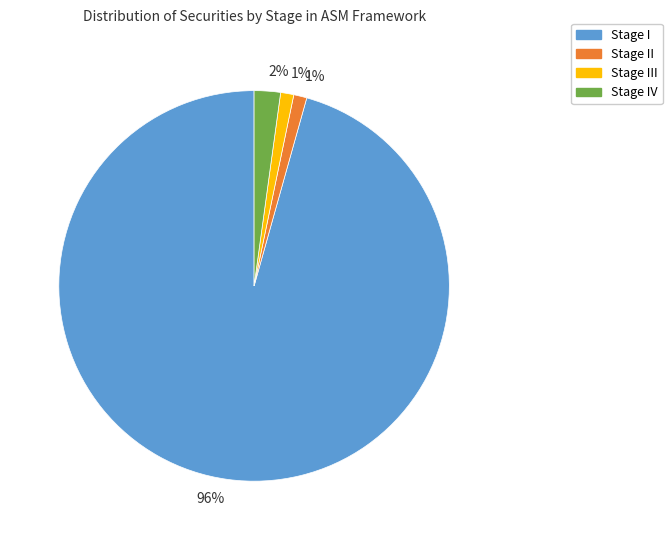

Is there a majority slice in this chart?

Yes